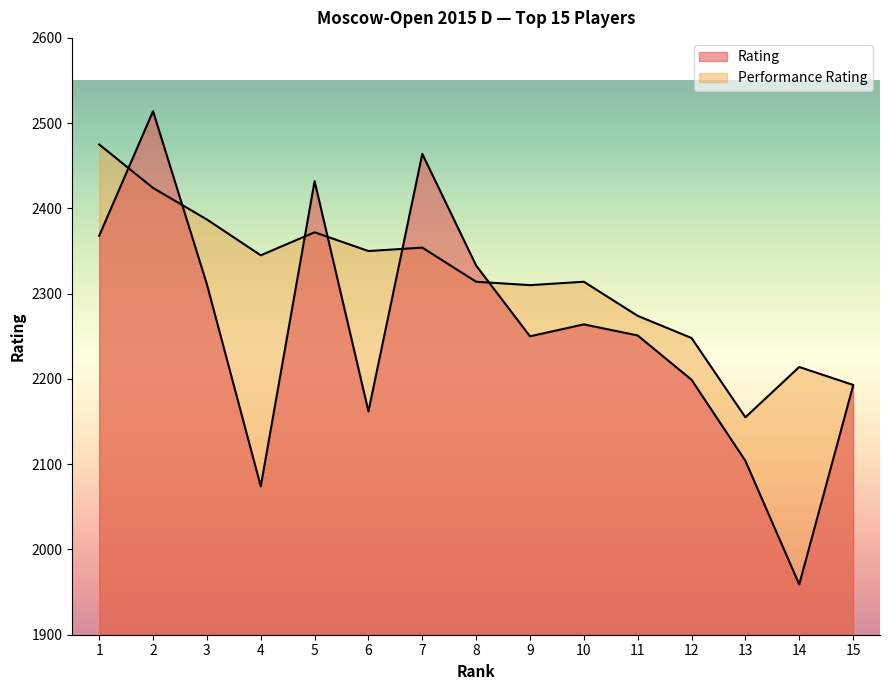

True or false: Performance Rating and Rating intersect in this chart.

True